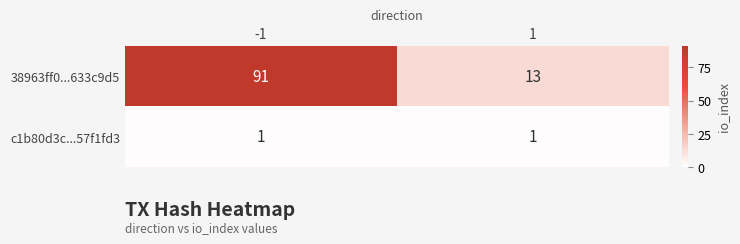

Which category has the highest value across all series?

-1